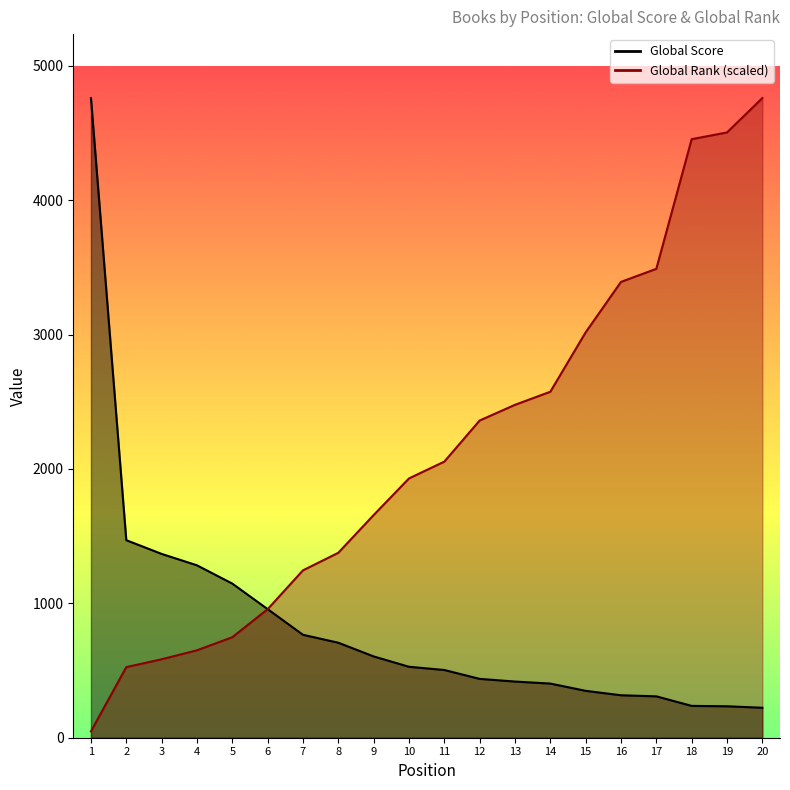

At how many categories does at least one series exceed 4289?

4